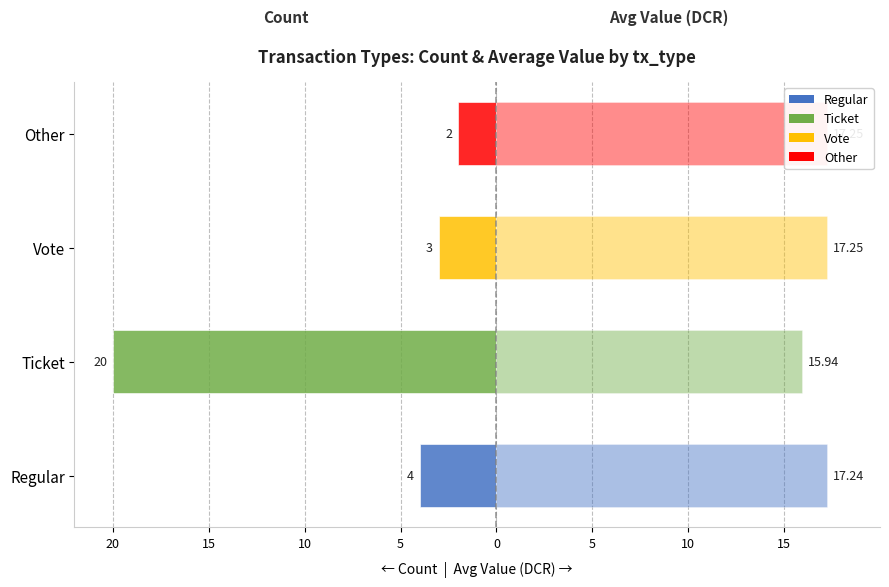

The value of Avg Value at Vote is 7.7. True or false?

False